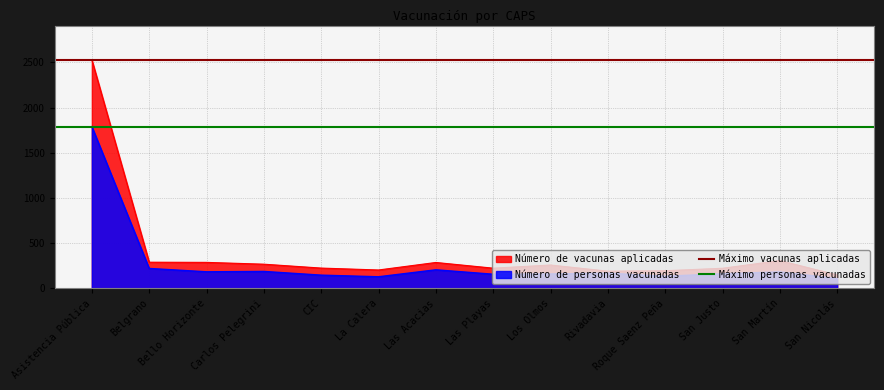

True or false: Máximo vacunas aplicadas has a value of 2527 at Belgrano.

True